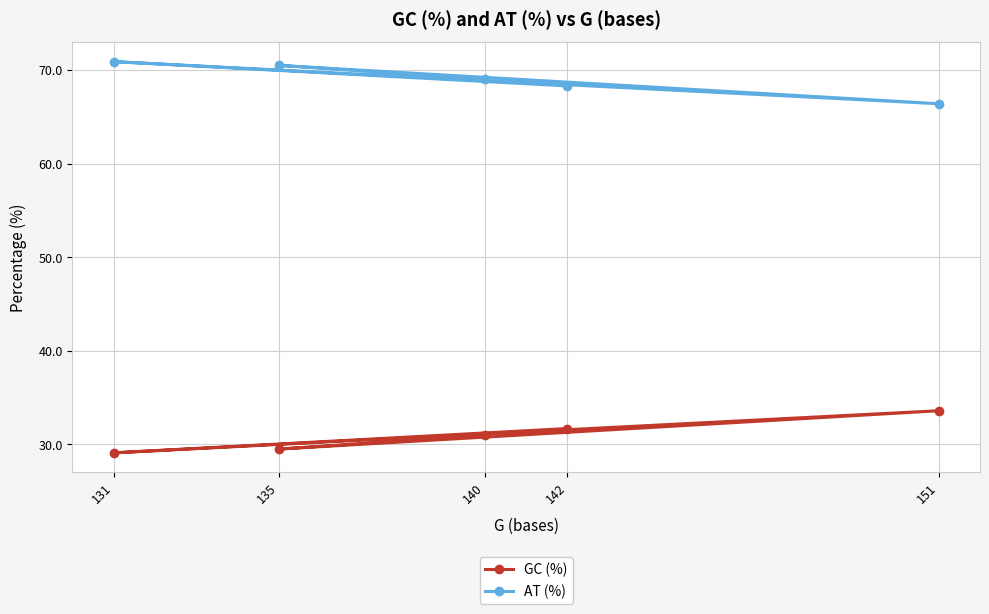

List the series in order of their peak value, highest first.

AT (%), GC (%)